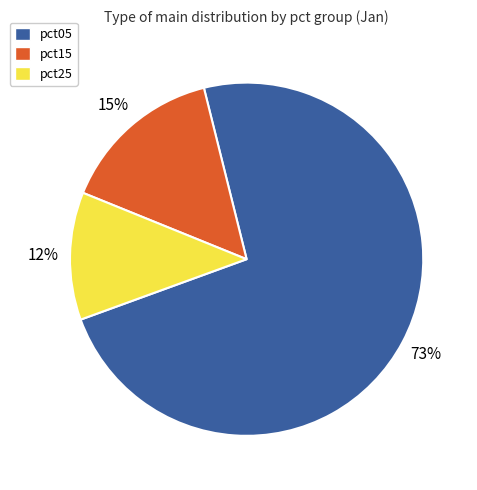

How many slices are in this pie chart?

3